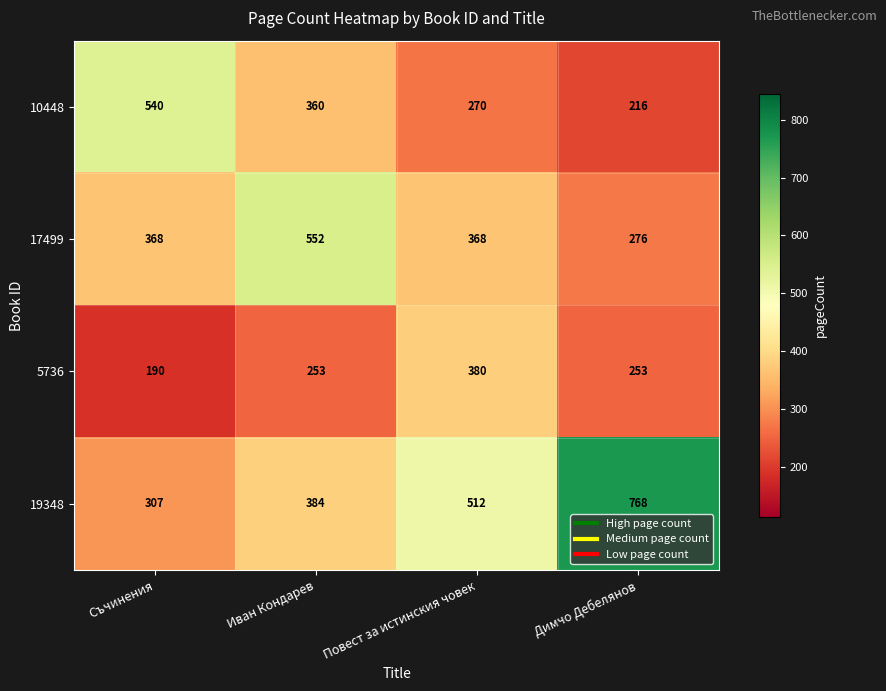

What is the difference between the maximum and minimum values in the 5736 series?

190